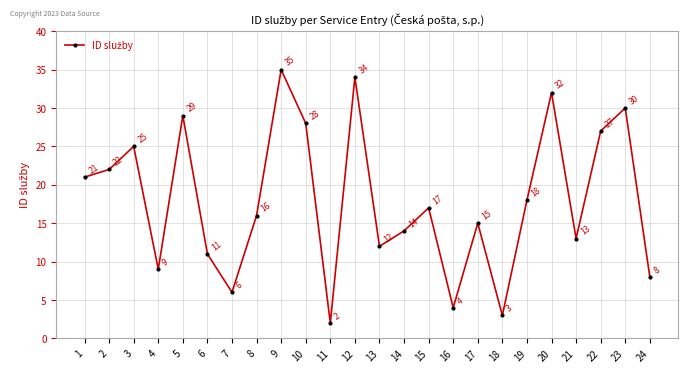

Rank the categories by value from highest to lowest.

9, 12, 20, 23, 5, 10, 22, 3, 2, 1, 19, 15, 8, 17, 14, 21, 13, 6, 4, 24, 7, 16, 18, 11